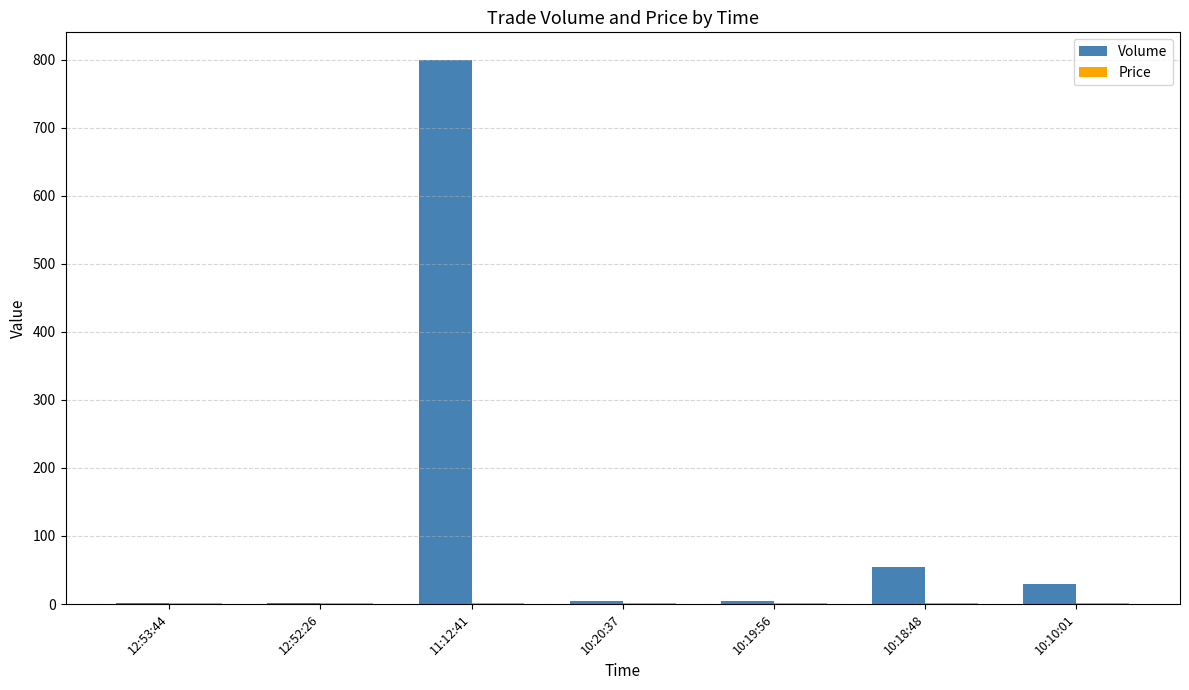

Which series changed the most between 12:52:26 and 11:12:41?

Volume